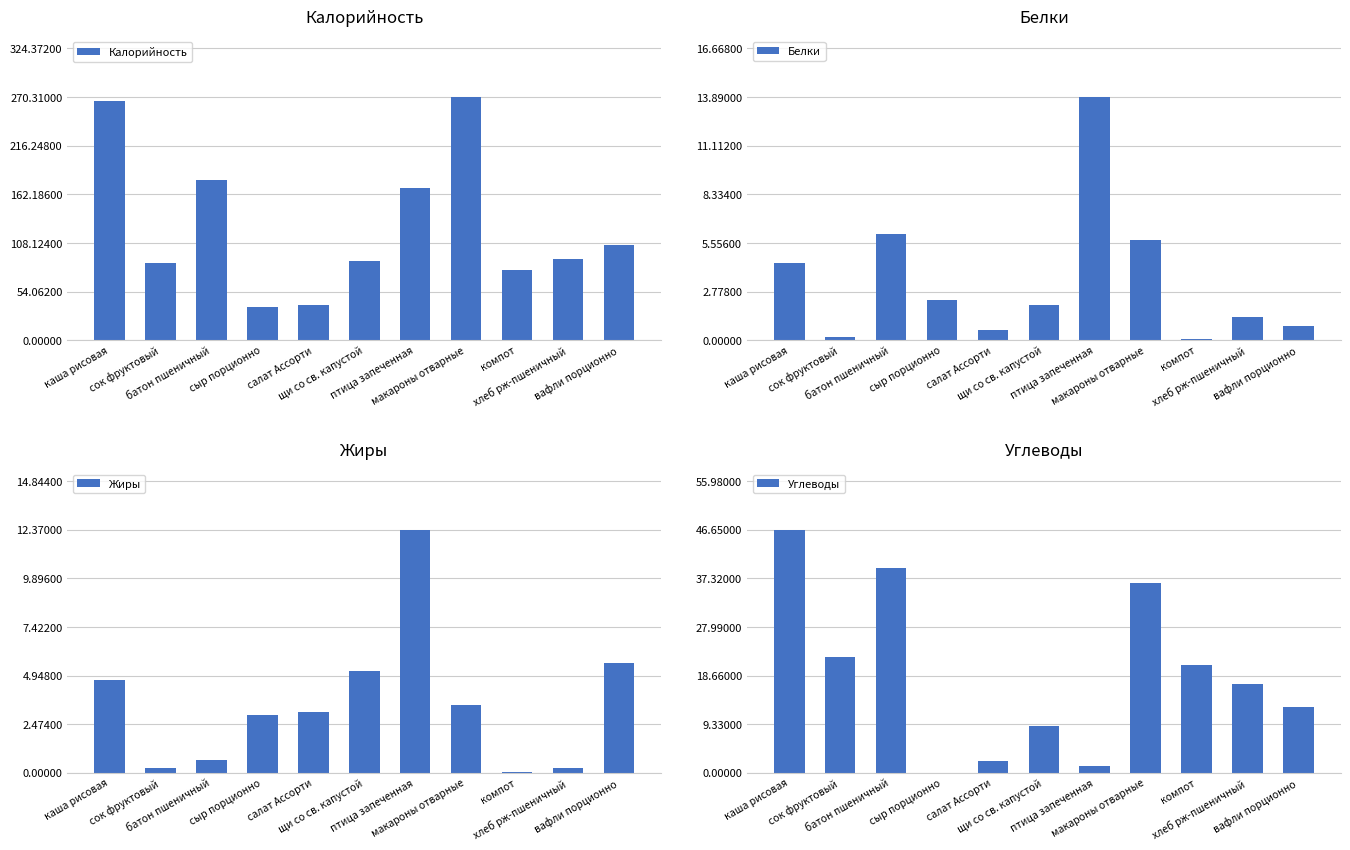

At which category does the chart reach its peak across all series?

макароны отварные